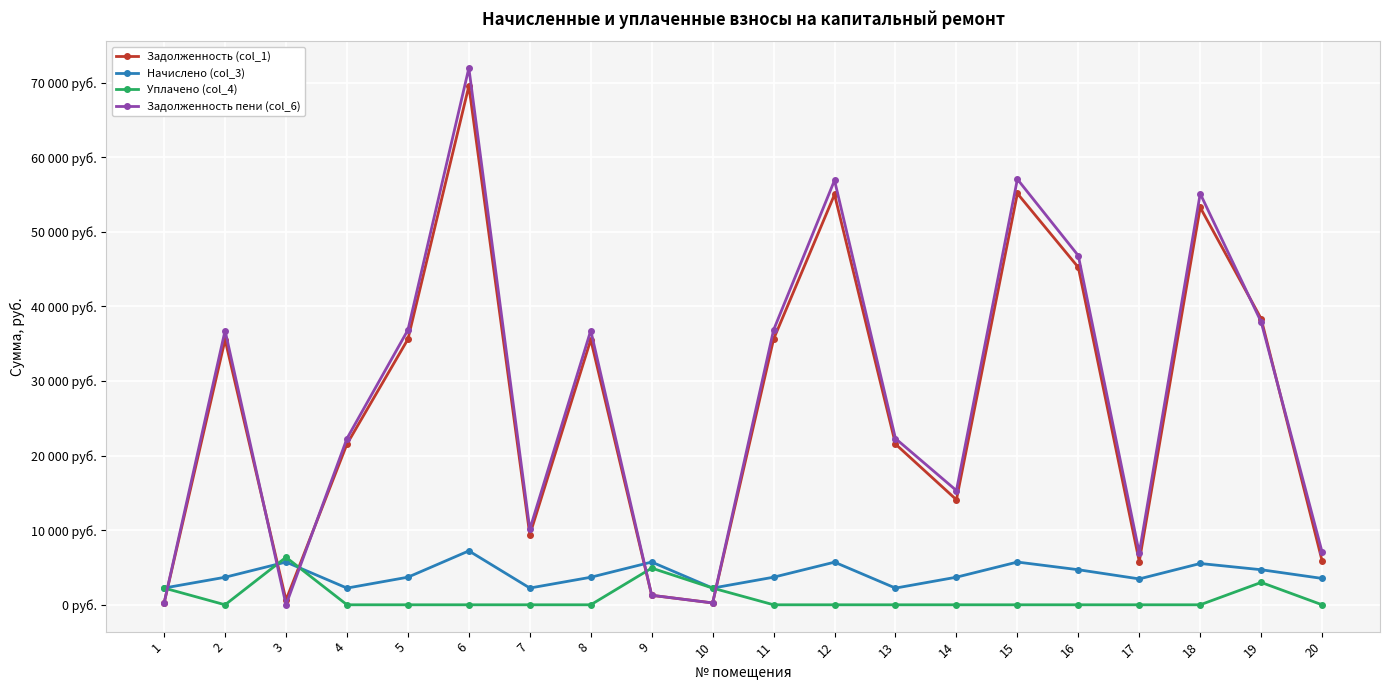

Which label corresponds to the largest value in the chart?

6